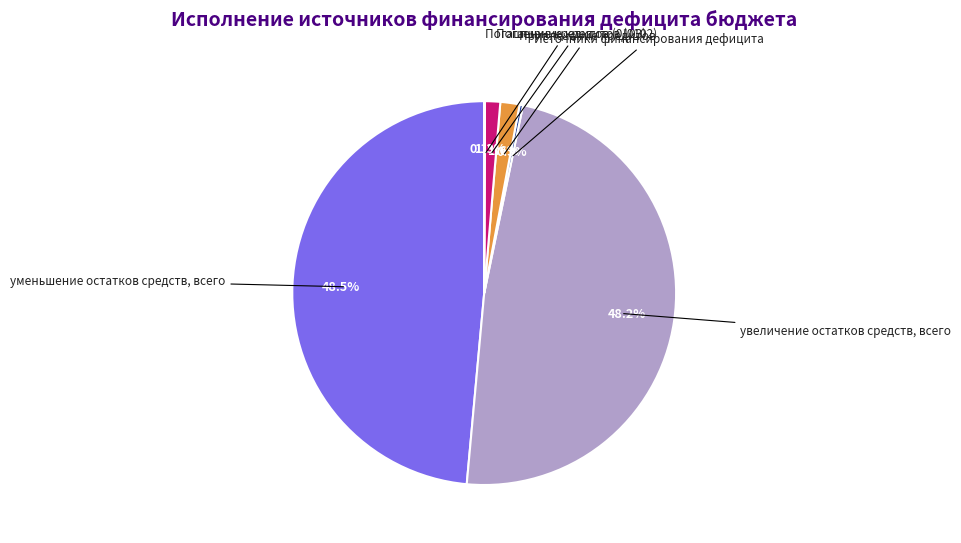

Combined, what portion of the pie is Привлечение кредитов and Источники финансирования дефицита?

1.9%